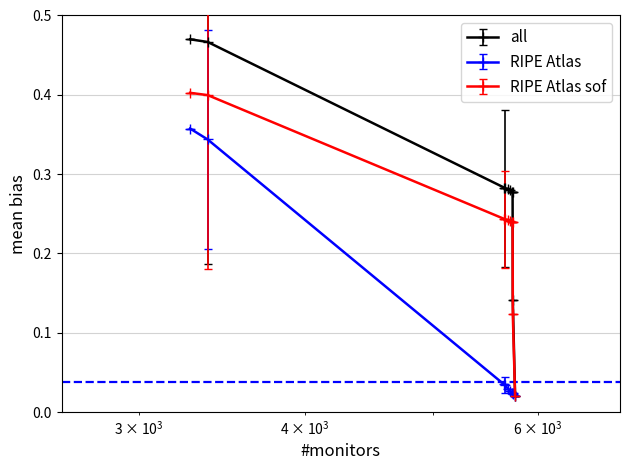

How many distinct data groups are displayed?

3